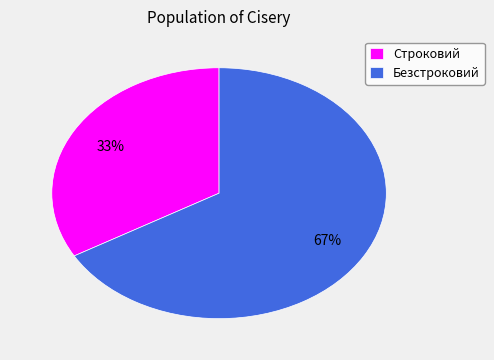

How many segments does this pie chart have?

2